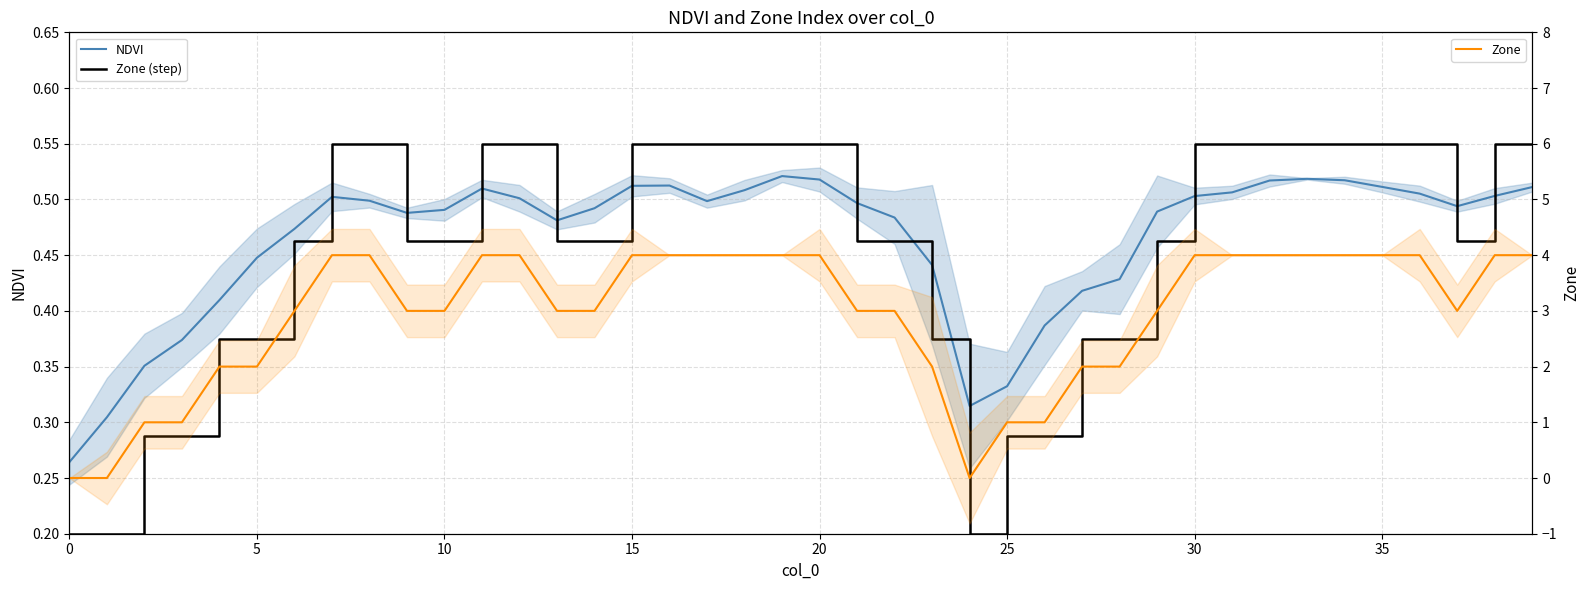

How many interior local valleys does the Zone series have?

2